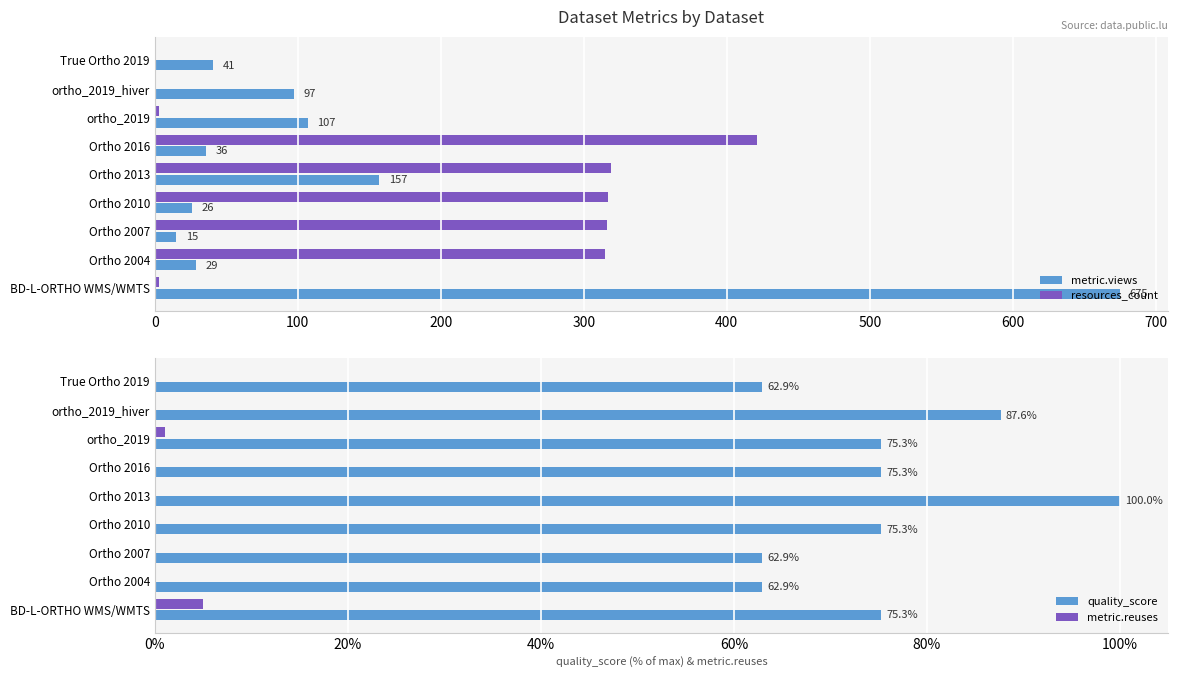

True or false: resources_count has a value of 3 at ortho_2019.

True